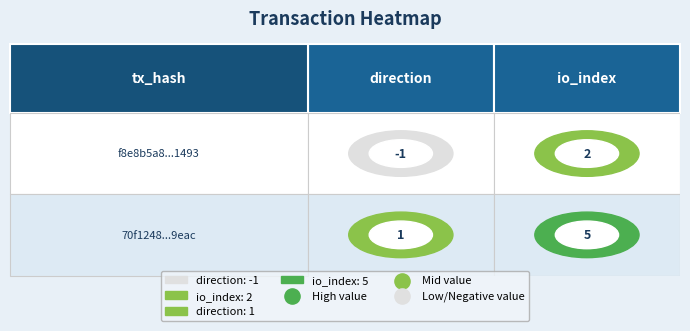

At which label does f8e8b5a8915f3d8ee8bc5c443bb007e23db1493 reach its minimum?

direction